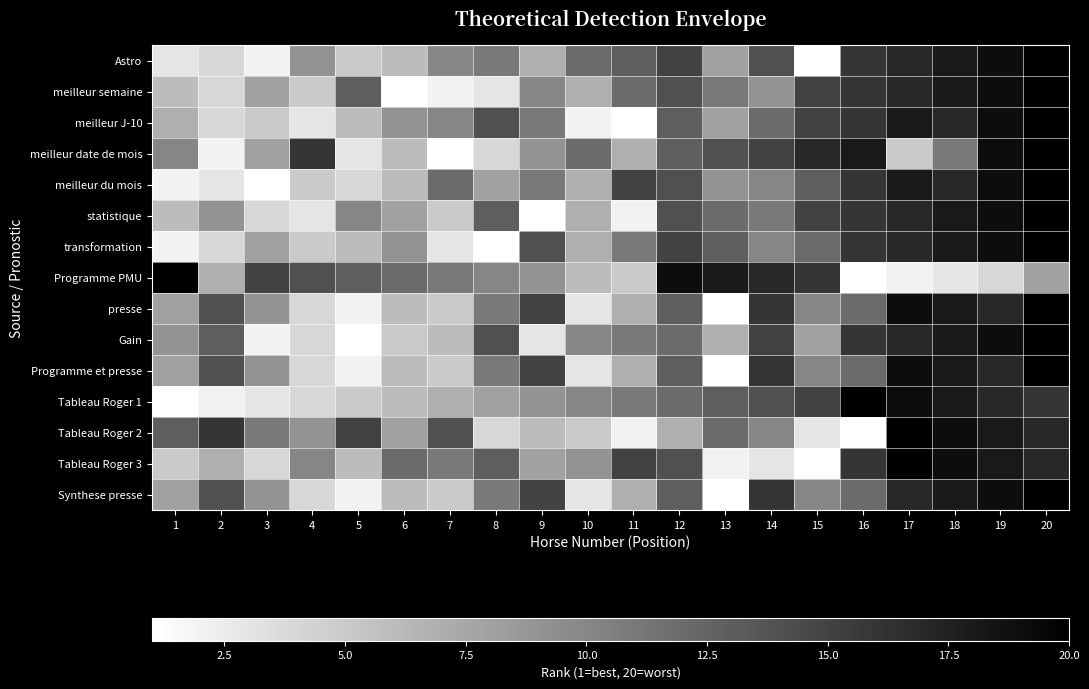

Reading right to left, transcribe all the data shown in this chart.

Astro: 20=20	19=19	18=18	17=17	16=16	15=1	14=14	13=8	12=15	11=13	10=12	9=7	8=11	7=10	6=6	5=5	4=9	3=2	2=4	1=3
meilleur semaine: 20=20	19=19	18=18	17=17	16=16	15=15	14=9	13=11	12=14	11=12	10=7	9=10	8=3	7=2	6=1	5=13	4=5	3=8	2=4	1=6
meilleur J-10: 20=20	19=19	18=17	17=18	16=16	15=15	14=12	13=8	12=13	11=1	10=2	9=11	8=14	7=10	6=9	5=6	4=3	3=5	2=4	1=7
meilleur date de mois: 20=20	19=19	18=11	17=5	16=18	15=17	14=15	13=14	12=13	11=7	10=12	9=9	8=4	7=1	6=6	5=3	4=16	3=8	2=2	1=10
meilleur du mois: 20=20	19=19	18=17	17=18	16=16	15=13	14=10	13=9	12=14	11=15	10=7	9=11	8=8	7=12	6=6	5=4	4=5	3=1	2=3	1=2
statistique: 20=20	19=19	18=18	17=17	16=16	15=15	14=11	13=12	12=14	11=2	10=7	9=1	8=13	7=5	6=8	5=10	4=3	3=4	2=9	1=6
transformation: 20=20	19=19	18=18	17=17	16=16	15=12	14=10	13=13	12=15	11=11	10=7	9=14	8=1	7=3	6=9	5=6	4=5	3=8	2=4	1=2
Programme PMU: 20=8	19=4	18=3	17=2	16=1	15=16	14=17	13=18	12=19	11=5	10=6	9=9	8=10	7=11	6=12	5=13	4=14	3=15	2=7	1=20
presse: 20=20	19=17	18=18	17=19	16=12	15=10	14=16	13=1	12=13	11=7	10=3	9=15	8=11	7=5	6=6	5=2	4=4	3=9	2=14	1=8
Gain: 20=20	19=19	18=18	17=17	16=16	15=8	14=15	13=7	12=12	11=11	10=10	9=3	8=14	7=6	6=5	5=1	4=4	3=2	2=13	1=9
Programme et presse: 20=20	19=17	18=18	17=19	16=12	15=10	14=16	13=1	12=13	11=7	10=3	9=15	8=11	7=5	6=6	5=2	4=4	3=9	2=14	1=8
Tableau Roger 1: 20=16	19=17	18=18	17=19	16=20	15=15	14=14	13=13	12=12	11=11	10=10	9=9	8=8	7=7	6=6	5=5	4=4	3=3	2=2	1=1
Tableau Roger 2: 20=17	19=18	18=19	17=20	16=1	15=3	14=10	13=12	12=7	11=2	10=5	9=6	8=4	7=14	6=8	5=15	4=9	3=11	2=16	1=13
Tableau Roger 3: 20=17	19=18	18=19	17=20	16=16	15=1	14=3	13=2	12=14	11=15	10=9	9=8	8=13	7=11	6=12	5=6	4=10	3=4	2=7	1=5
Synthese presse: 20=20	19=19	18=18	17=17	16=12	15=10	14=16	13=1	12=13	11=7	10=3	9=15	8=11	7=5	6=6	5=2	4=4	3=9	2=14	1=8